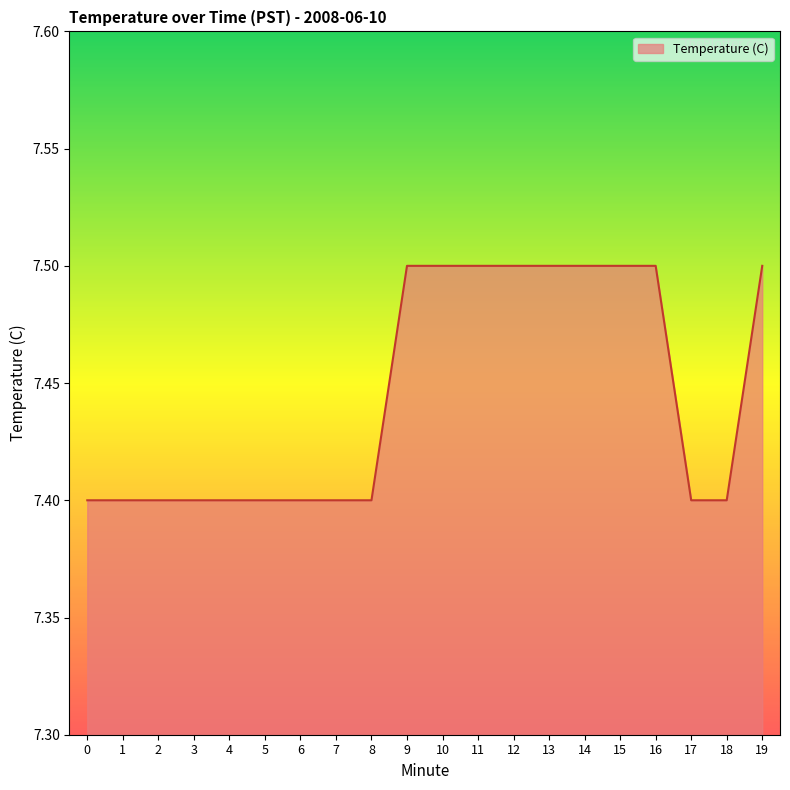

How many values are between 7 and 8?

20